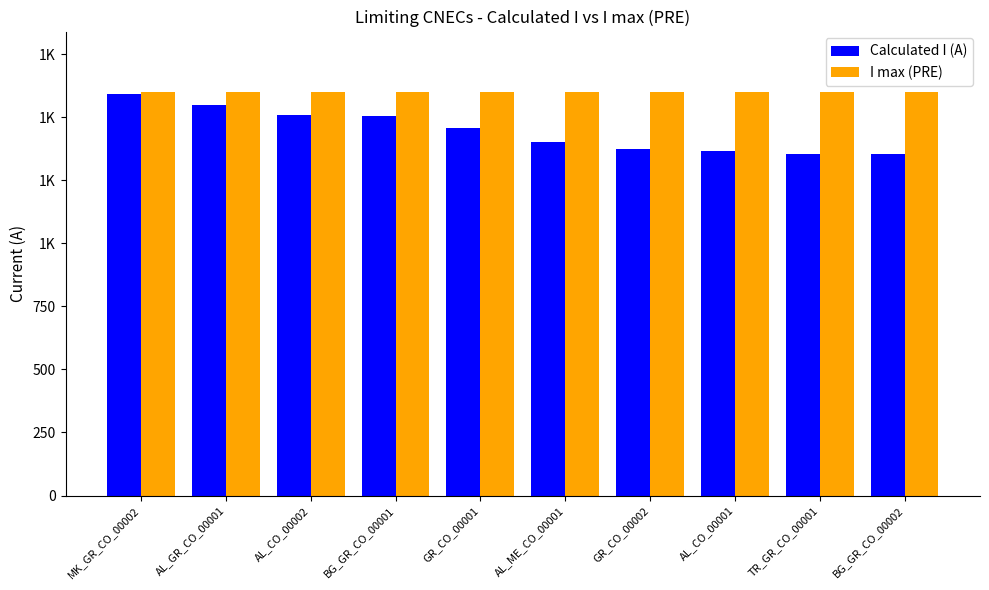

Does the chart contain stacked bars?

No